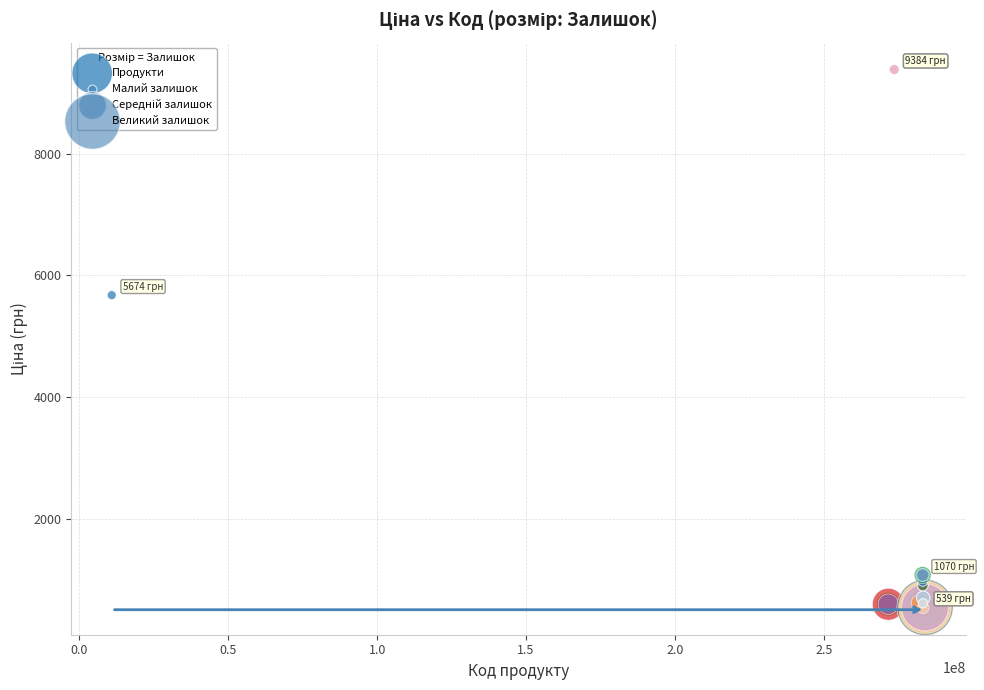

What Y value in the scatter plot is closest to 4957?

5673.8